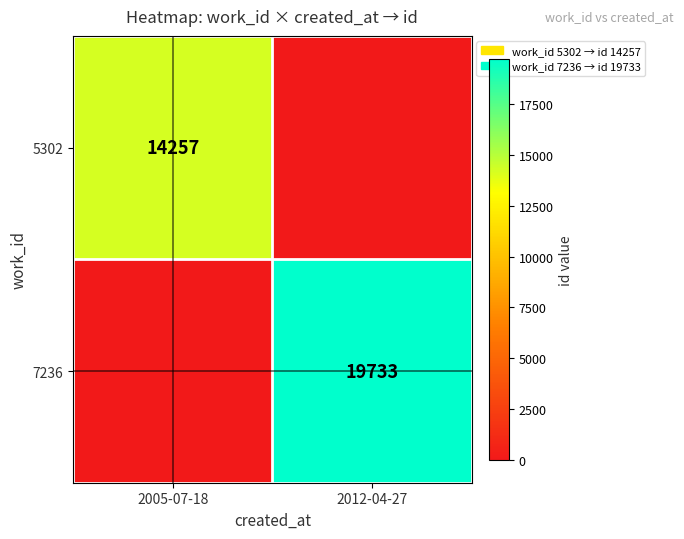

The value of 7236 at 2012-04-27 is 19733. True or false?

True